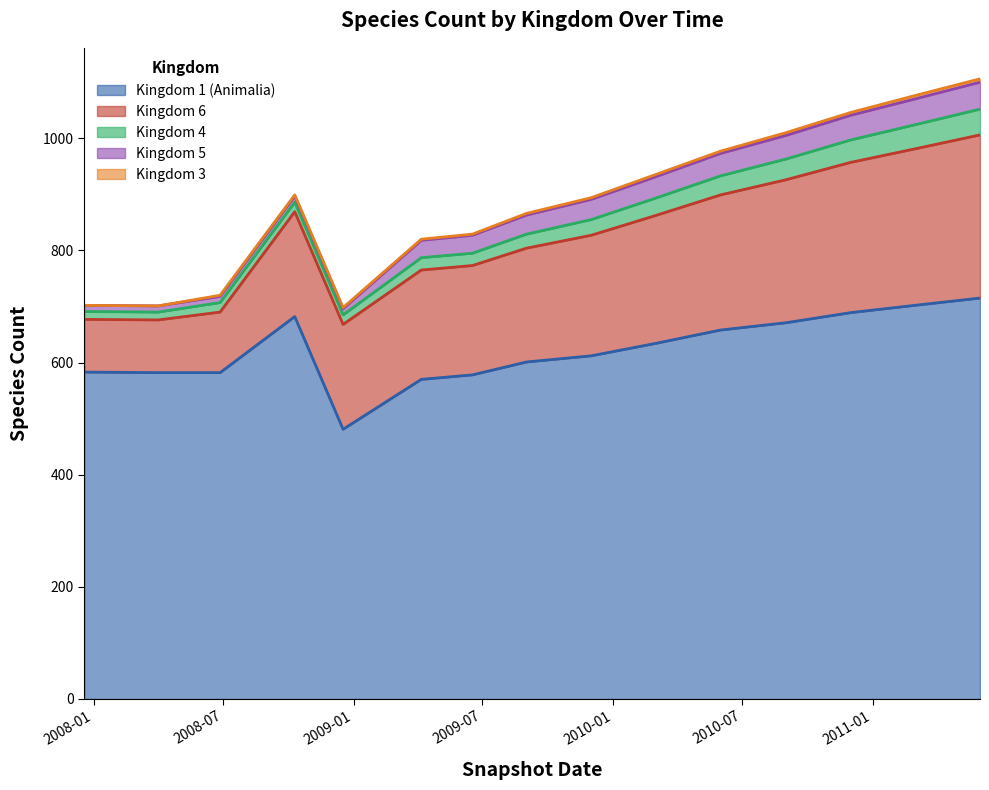

What is the value of the kingdom_6 point at the 3rd from the left?

108